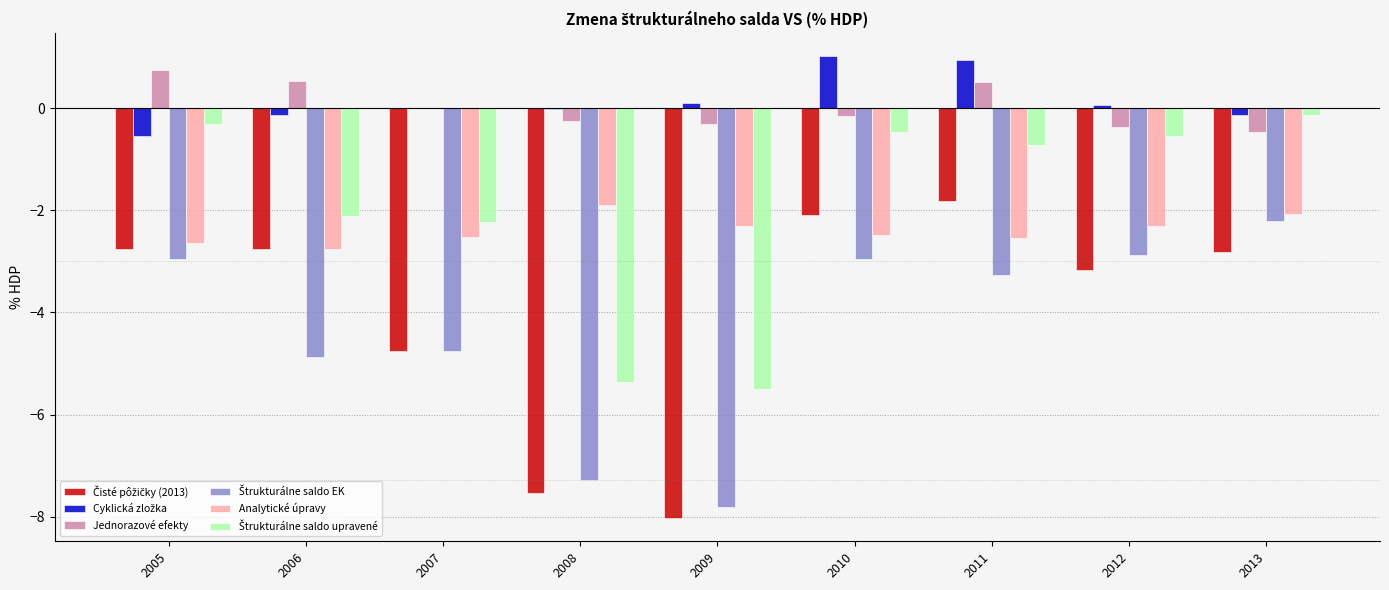

How many groups of bars are there?

9